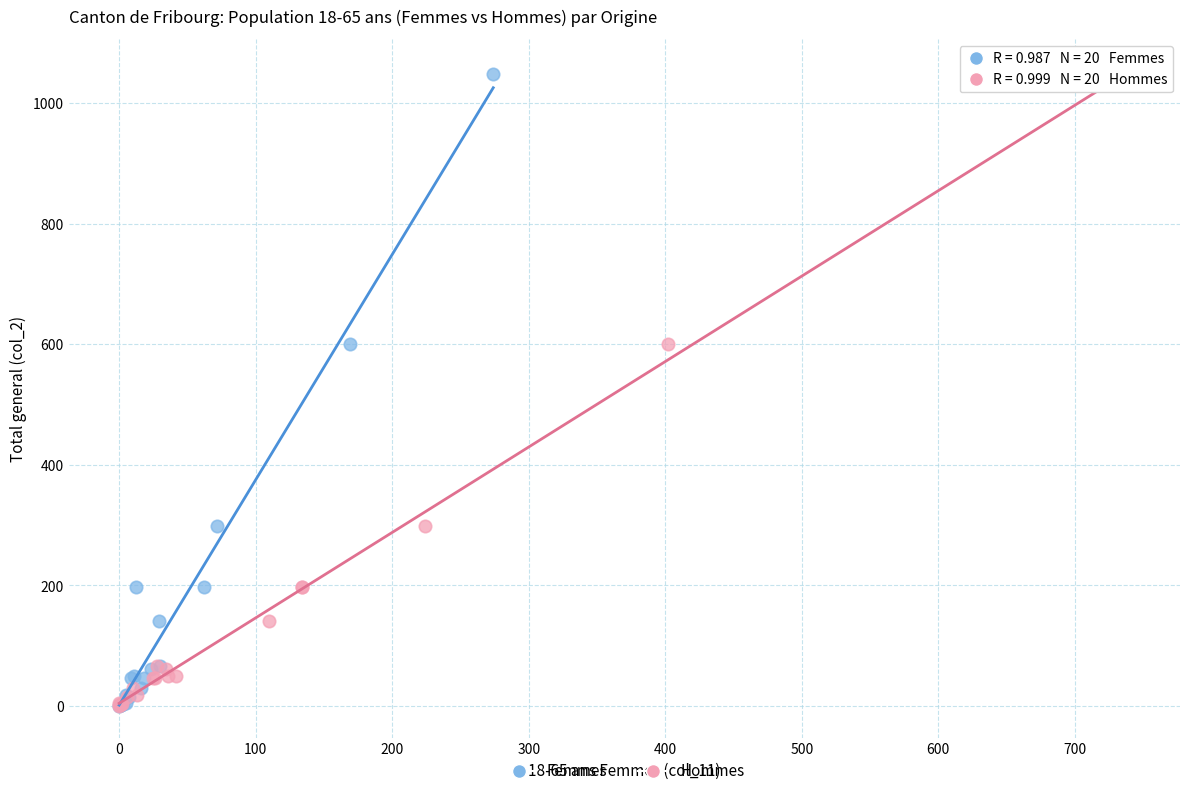

What are all the series names shown in the legend?

Femmes, Hommes